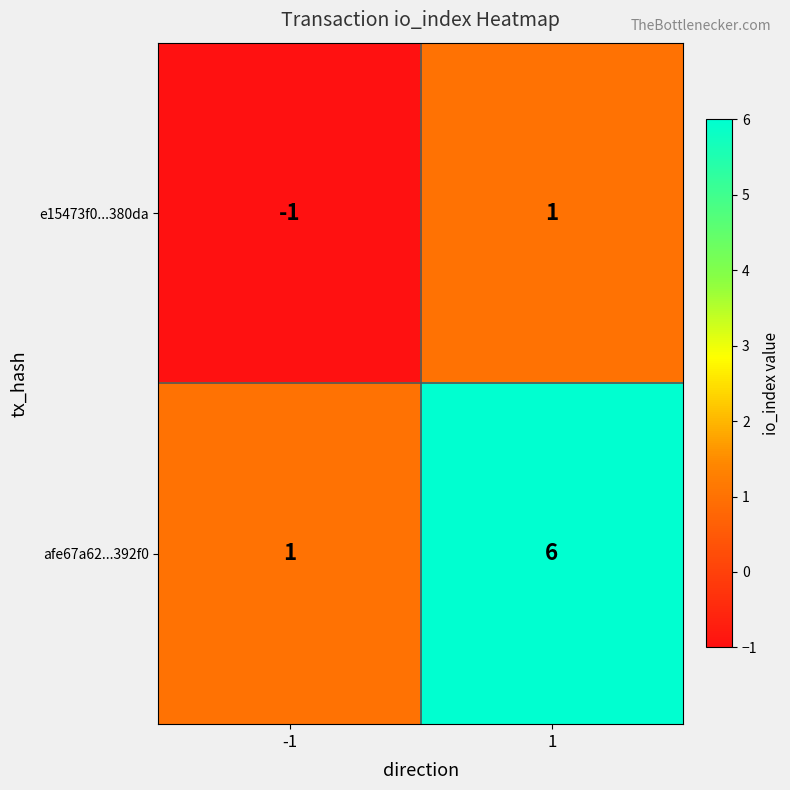

How many distinct data groups are displayed?

2